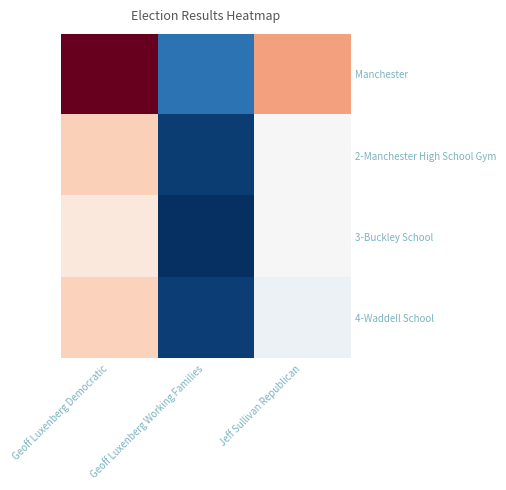

How many series are shown in this chart?

4